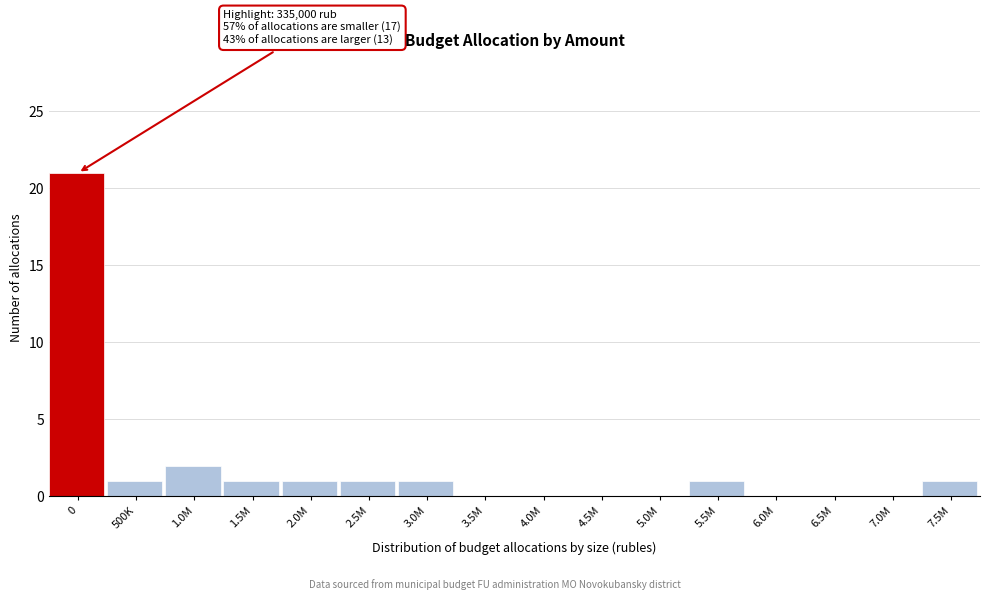

Reading left to right, transcribe all the data shown in this chart.

0=21	500K=1	1.0M=2	1.5M=1	2.0M=1	2.5M=1	3.0M=1	3.5M=0	4.0M=0	4.5M=0	5.0M=0	5.5M=1	6.0M=0	6.5M=0	7.0M=0	7.5M=1